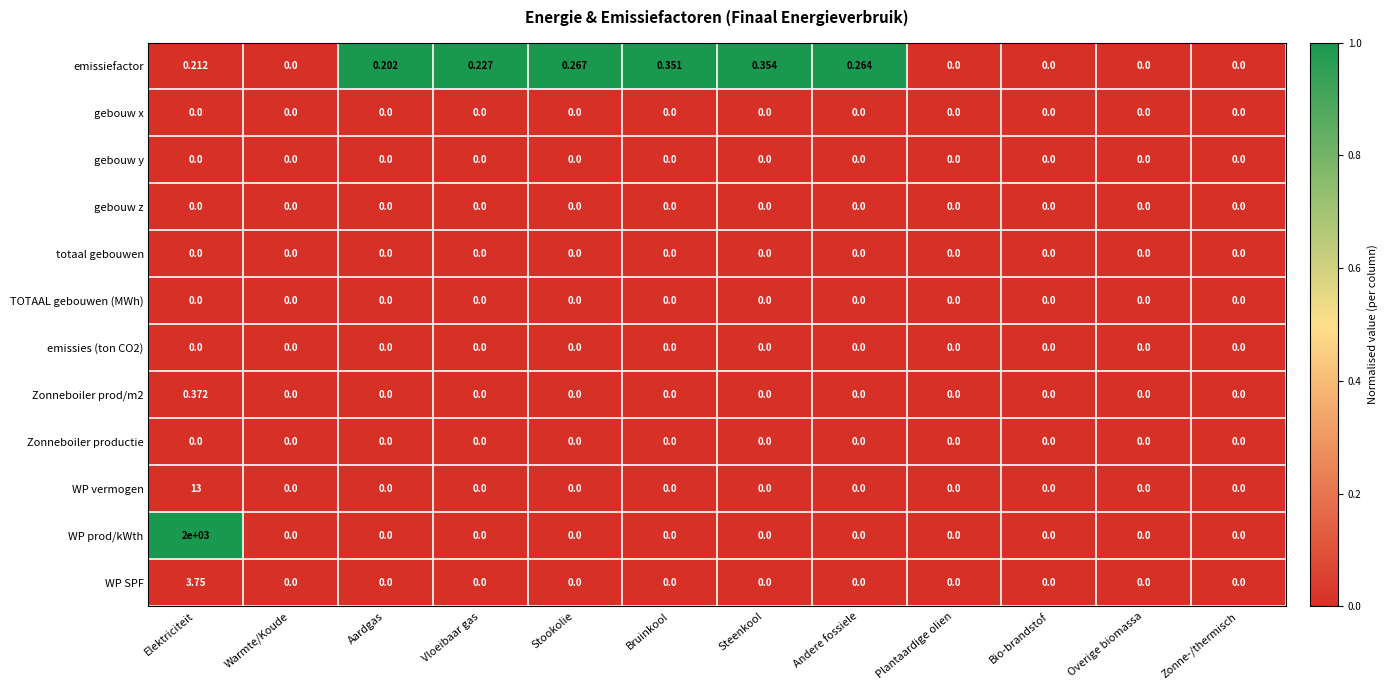

Which series has the widest spread of values?

WP prod/kWth